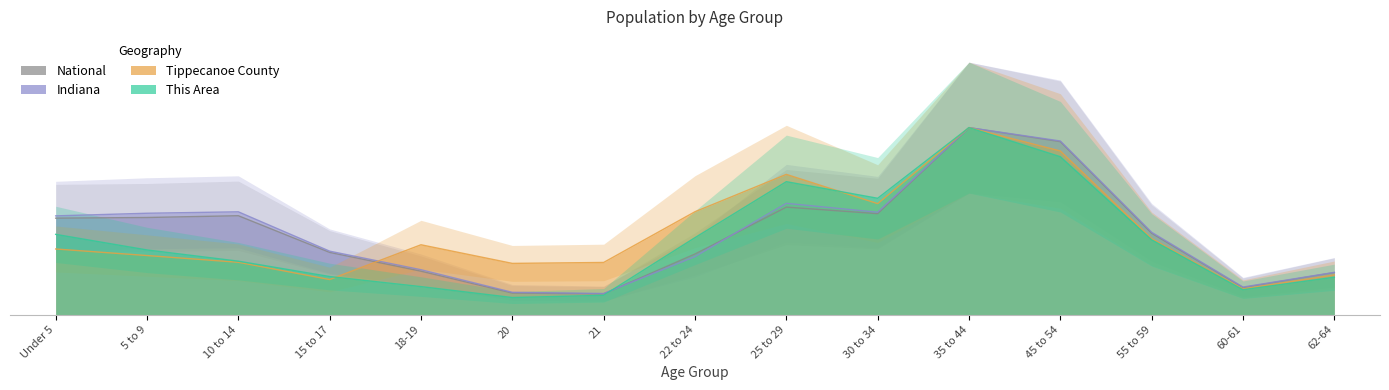

What is the maximum value for Indiana?

4500.0